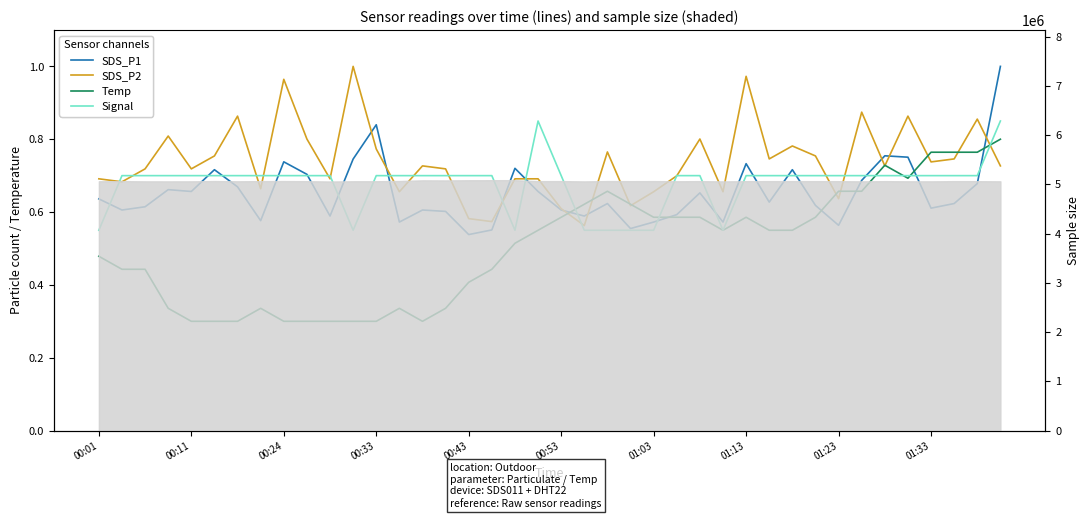

The SDS_P1 series shows 0.6 at 29. True or false?

True